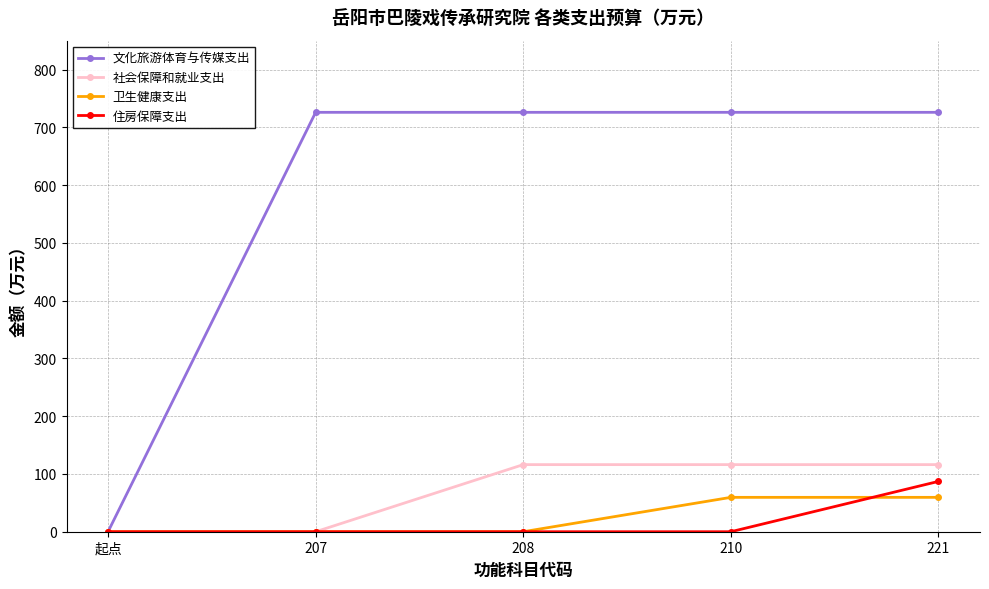

Which series has the widest spread of values?

文化旅游体育与传媒支出